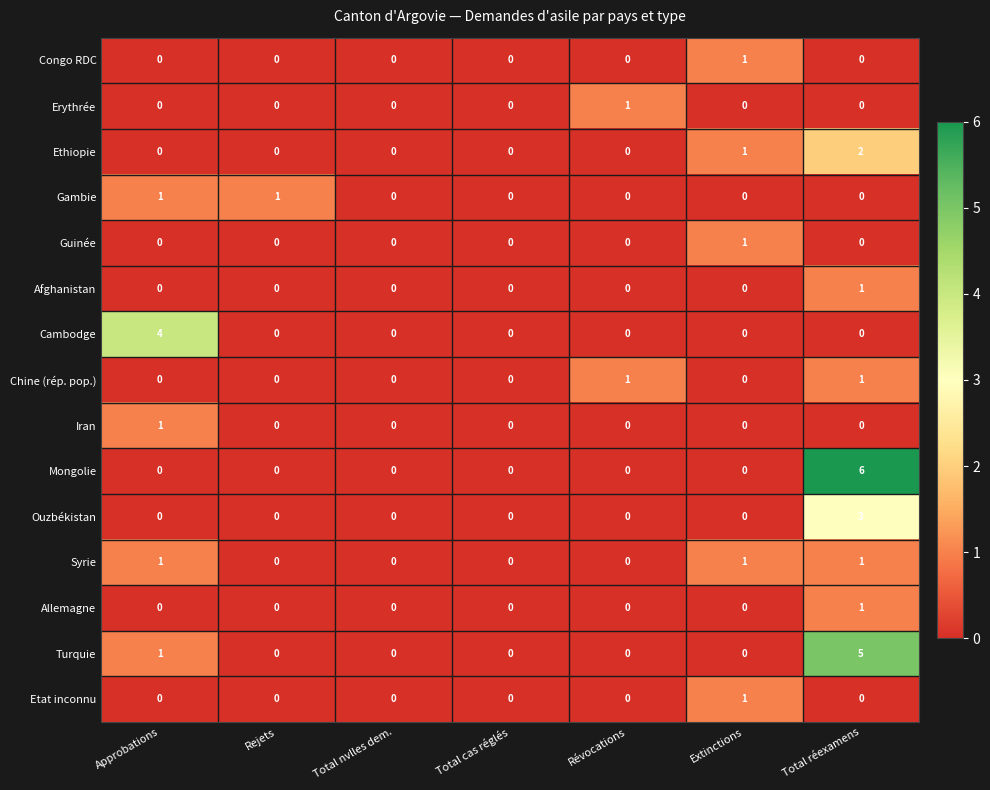

Count the Erythrée values in the range 0 to 1.

7